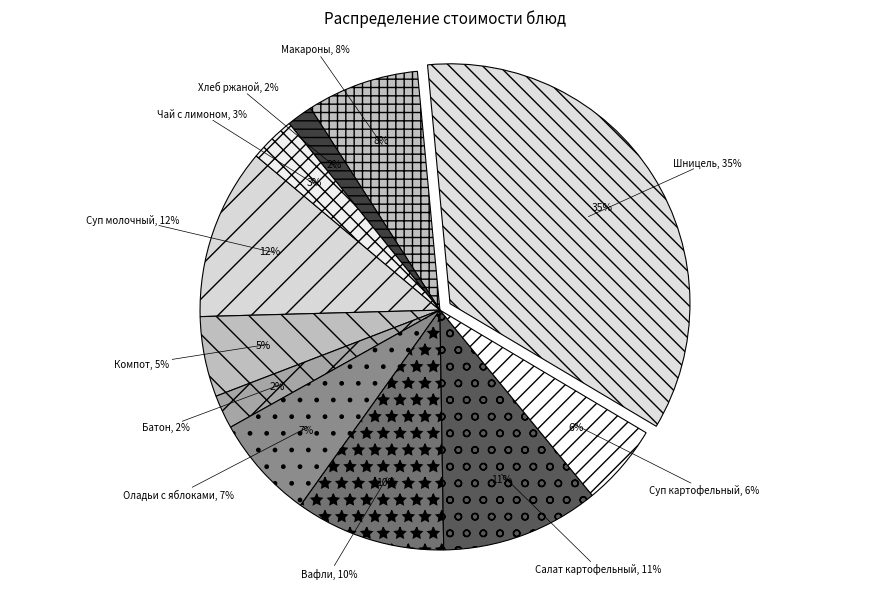

Does Макароны отварные с овощами account for over 50% of the chart?

No